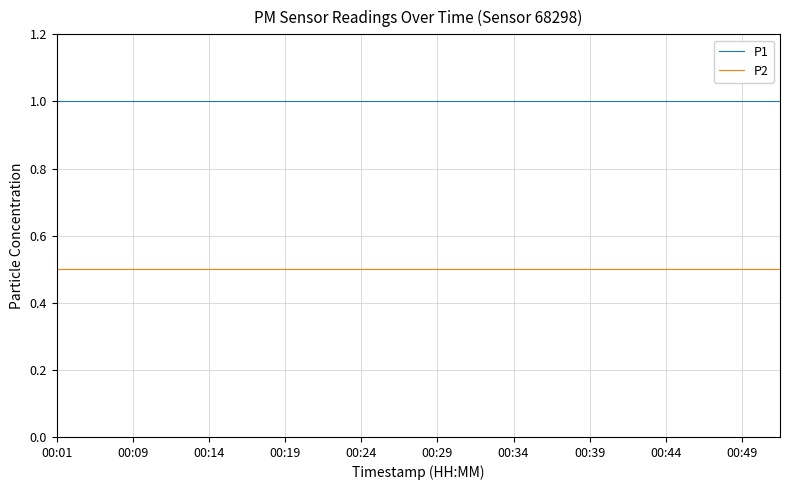

List the series in order of their overall mean, highest first.

P1, P2